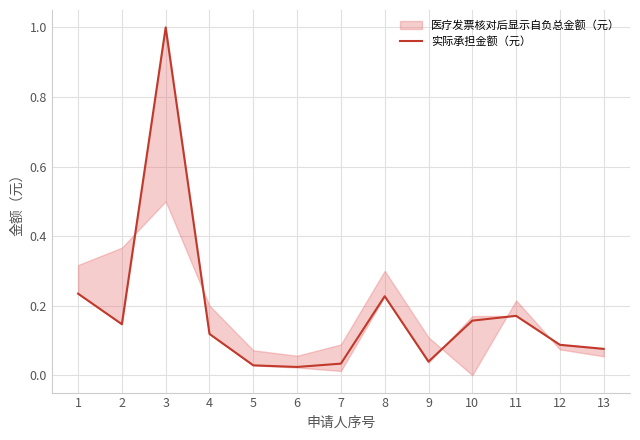

What is the maximum value shown in the chart?

1.0